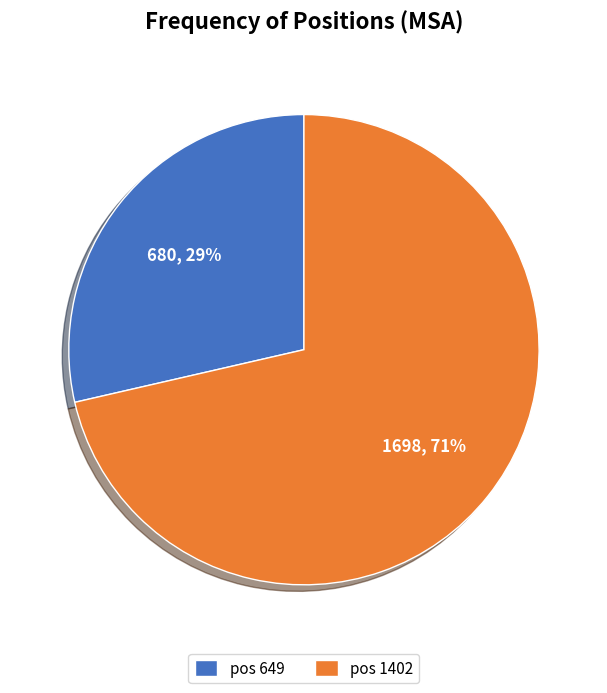

To the nearest percent, what portion does pos 1402 represent?

71%